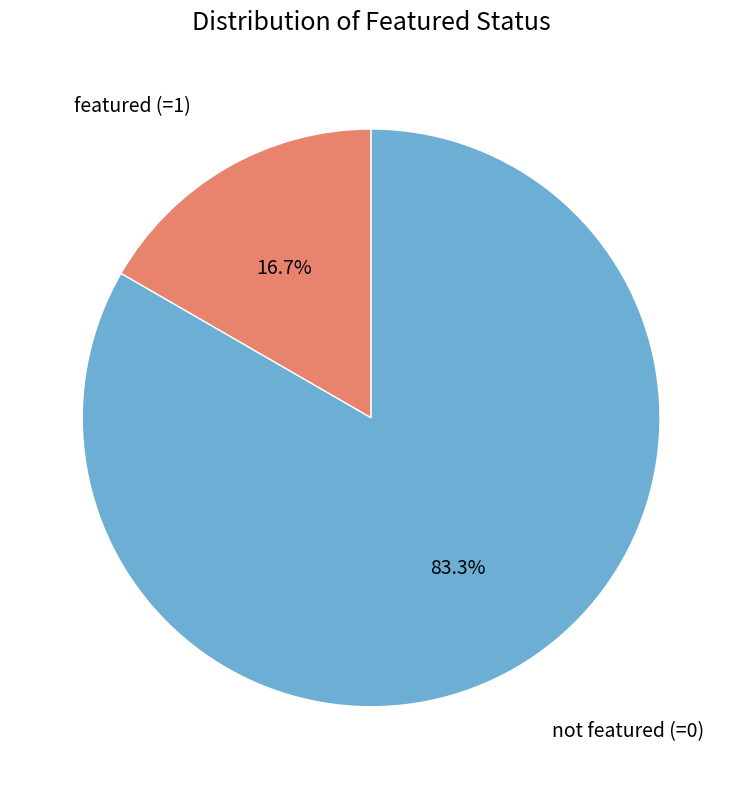

Combined, what portion of the pie is not featured (=0) and featured (=1)?

100.0%